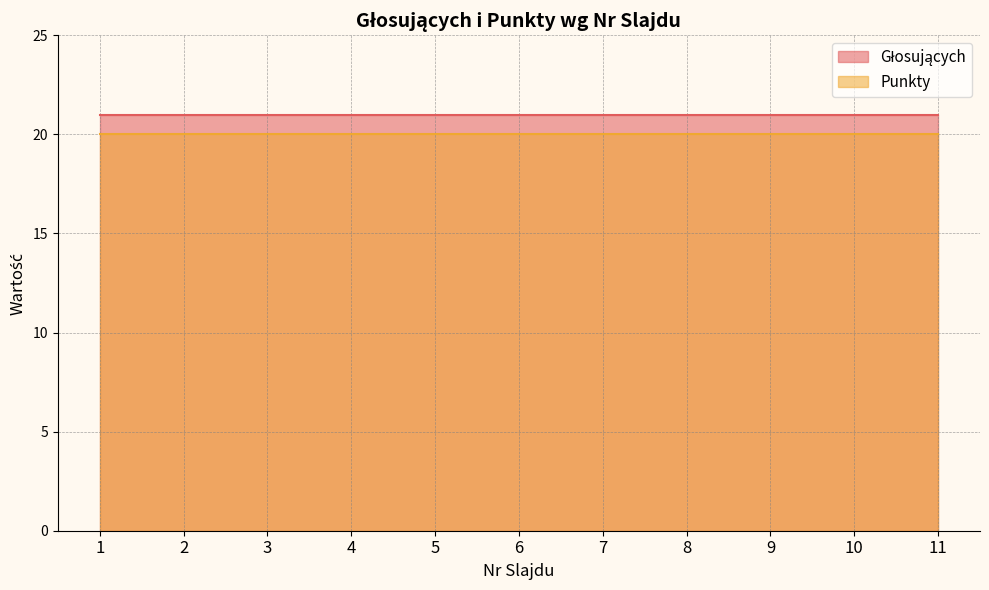

How many lines are shown in the chart?

2